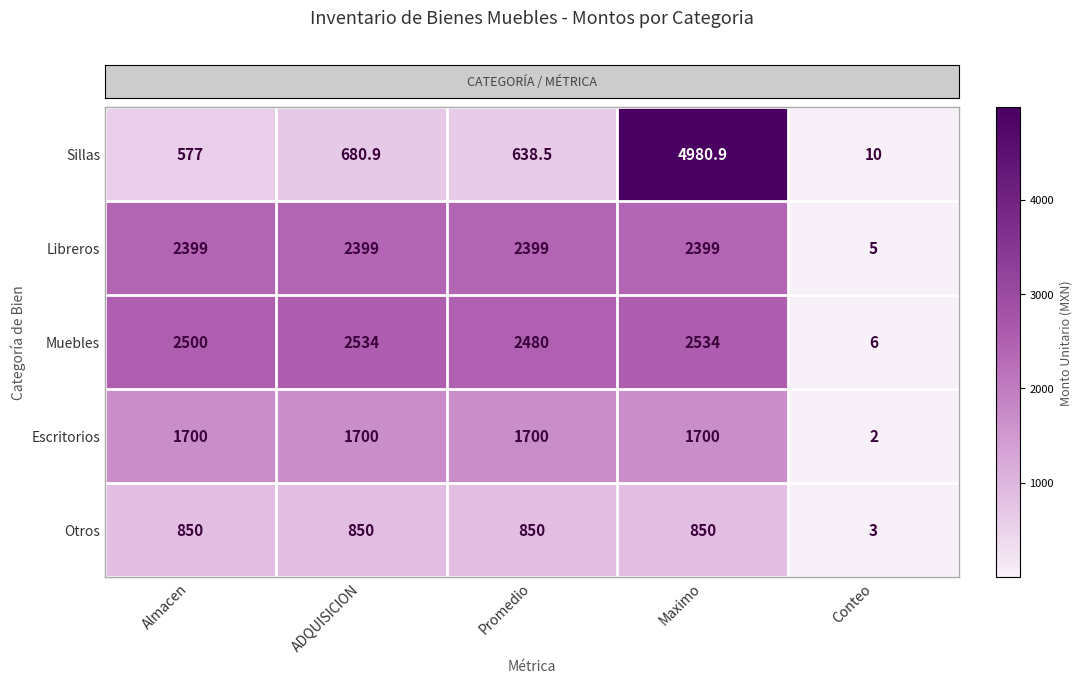

How many distinct data groups are displayed?

5